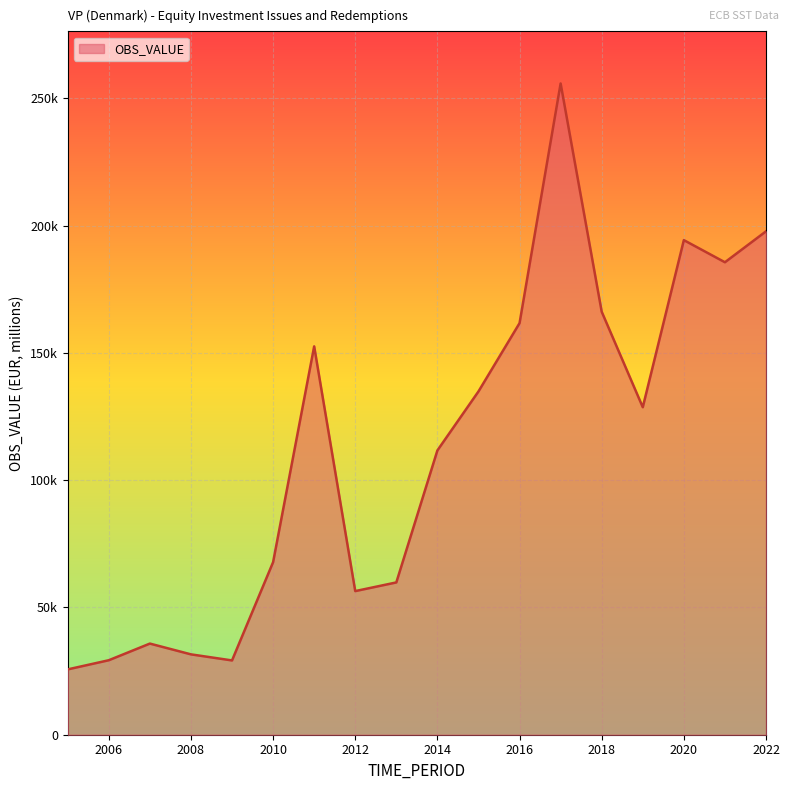

List the labels in order of value, smallest first.

2005, 2009, 2006, 2008, 2007, 2012, 2013, 2010, 2014, 2019, 2015, 2011, 2016, 2018, 2021, 2020, 2022, 2017